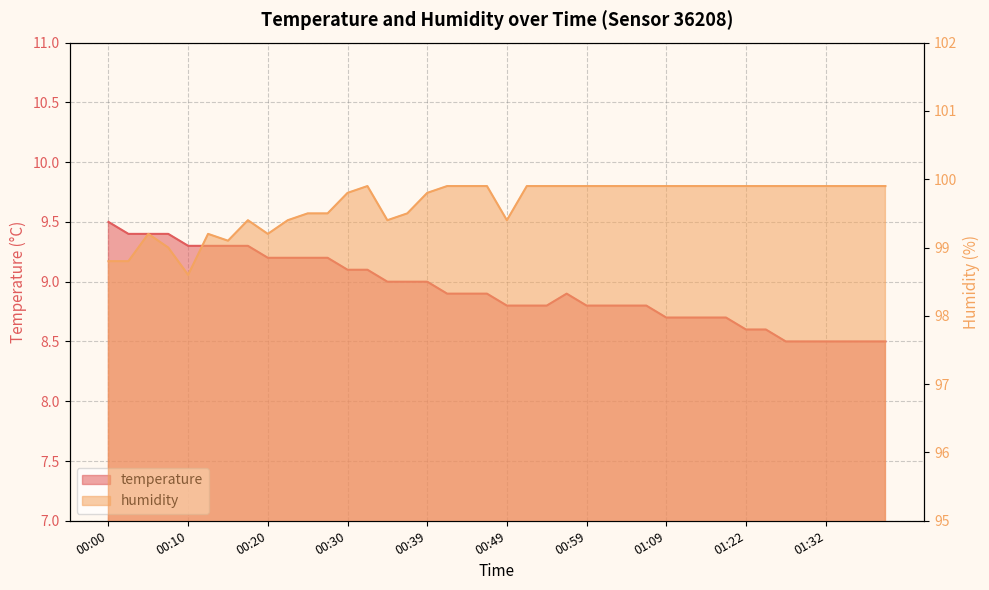

The temperature series shows 8.6 at 01:25. True or false?

True